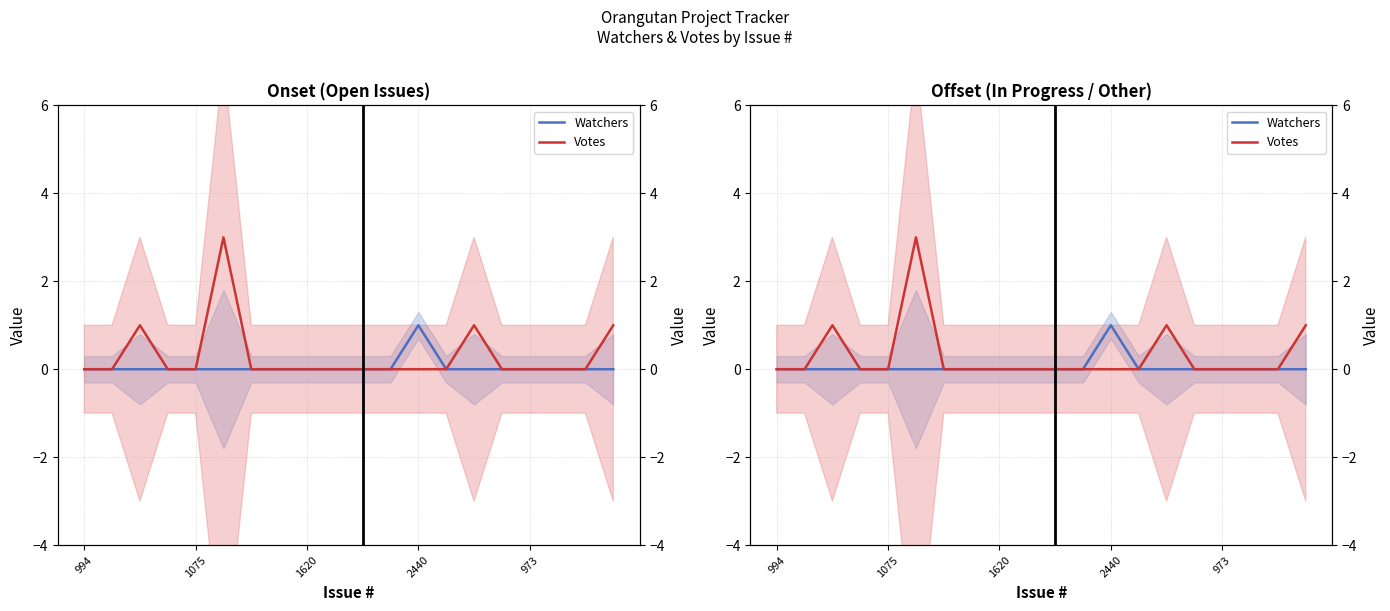

Reading left to right, list all the values displayed in this chart.

Watchers: 0	0	0	0	0	0	0	0	0	0	0	0	1	0	0	0	0	0	0	0
Votes: 0	0	1	0	0	3	0	0	0	0	0	0	0	0	1	0	0	0	0	1